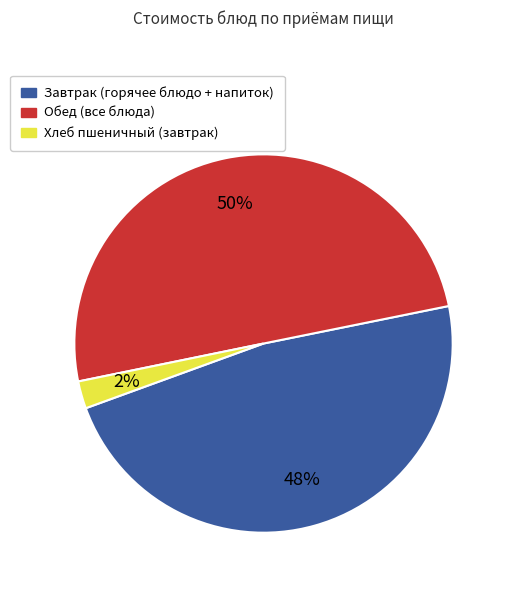

What percentage is the Завтрак (горячее блюдо + напиток) slice, to the nearest percent?

48%